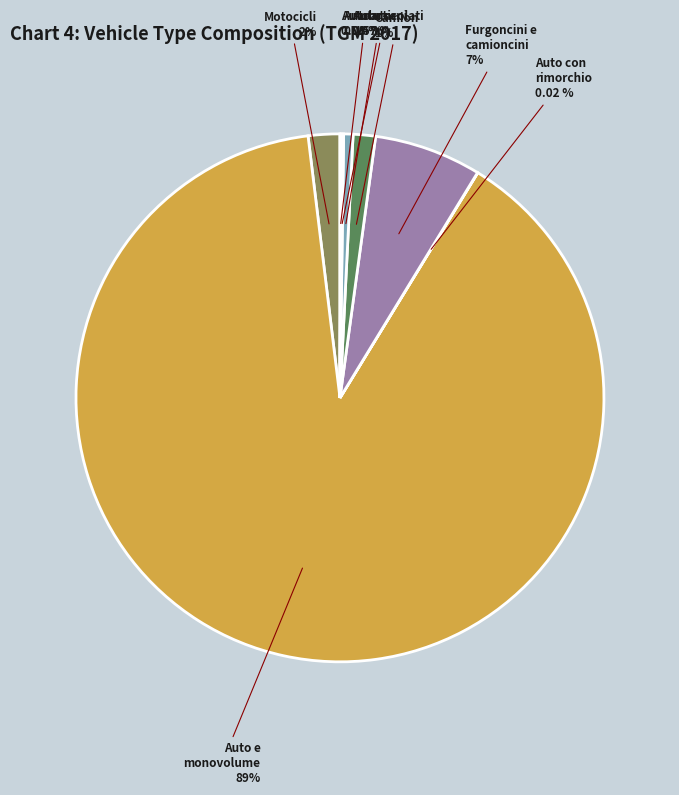

Which slice is the largest?

Auto e monovolume